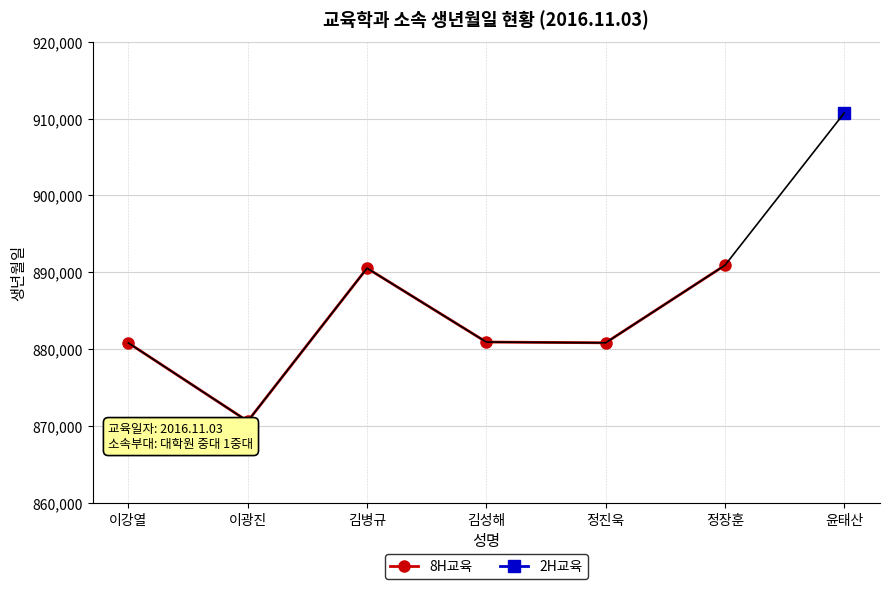

What is the ratio of the value at 이강열 to the value at 정진욱?

1.0